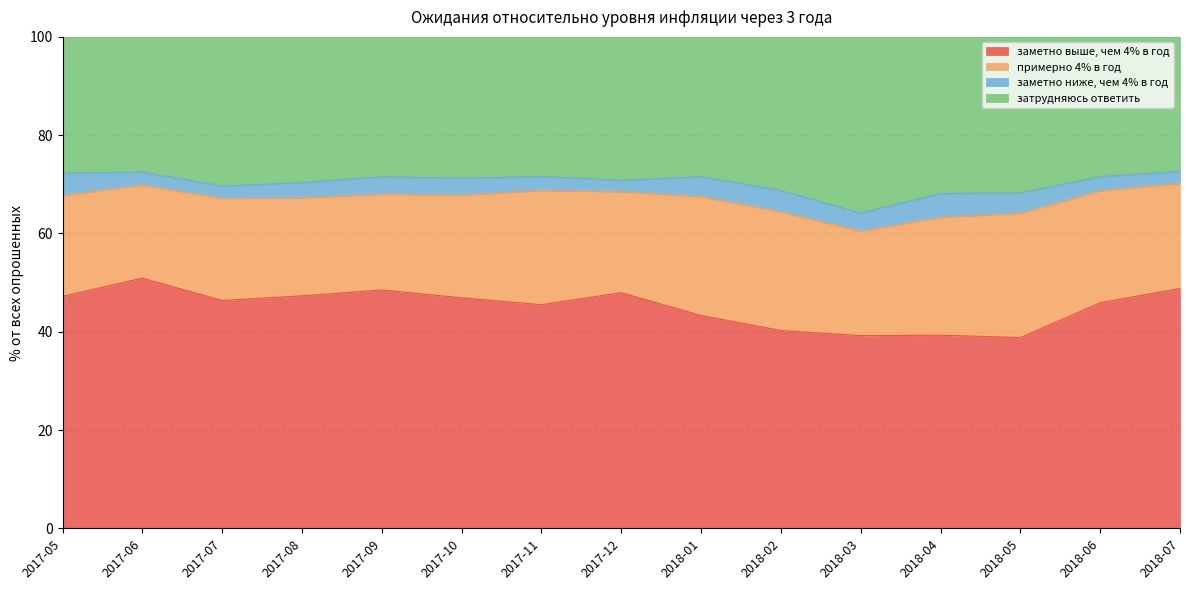

The value of заметно выше, чем 4% в год at 2017-10 is 62.9. True or false?

False